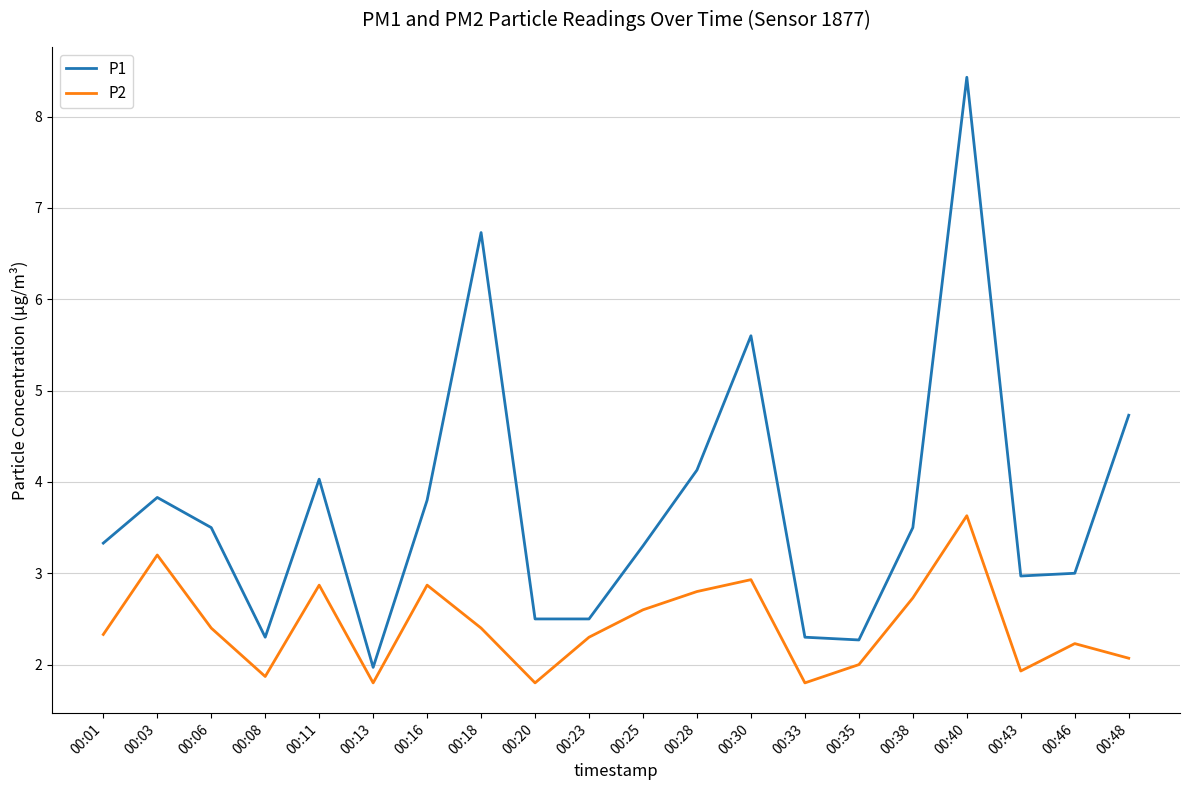

Is it true that P1 equals 2.3 at 00:08?

True